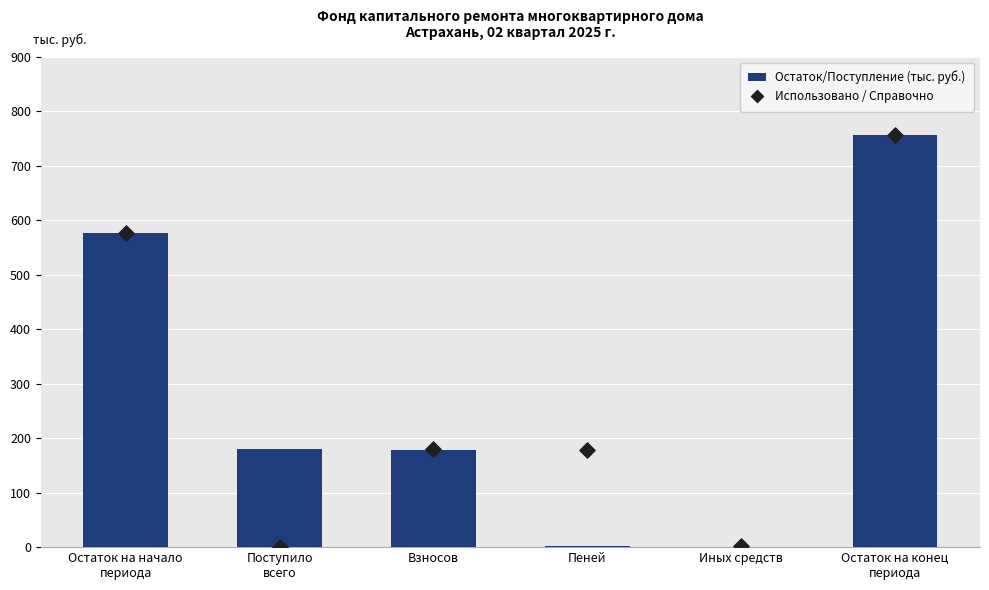

Which series contains the lowest Y value?

Остаток/Поступление (тыс. руб.)